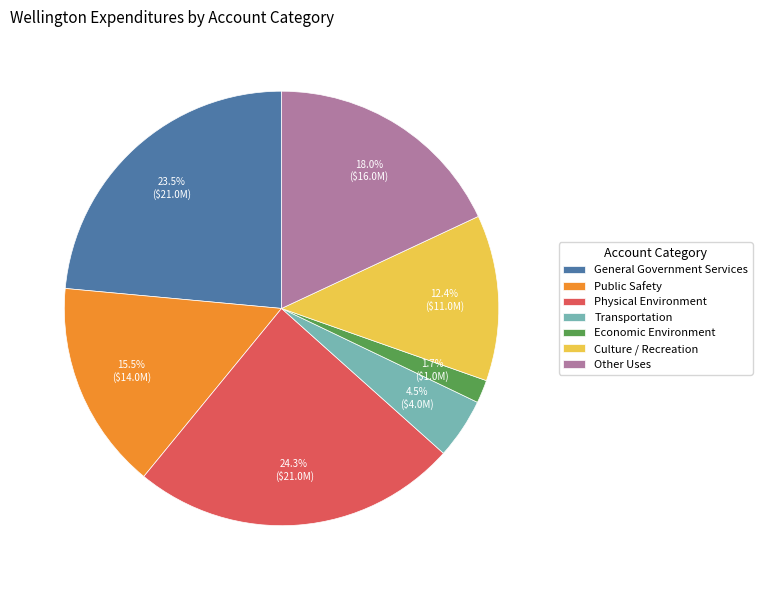

Does Physical Environment account for over 50% of the chart?

No